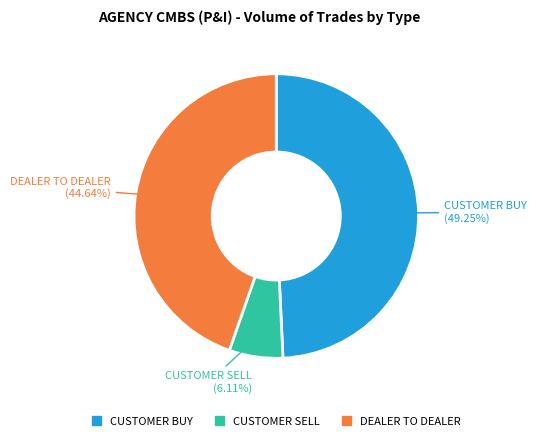

To the nearest percent, what portion does CUSTOMER BUY represent?

49%